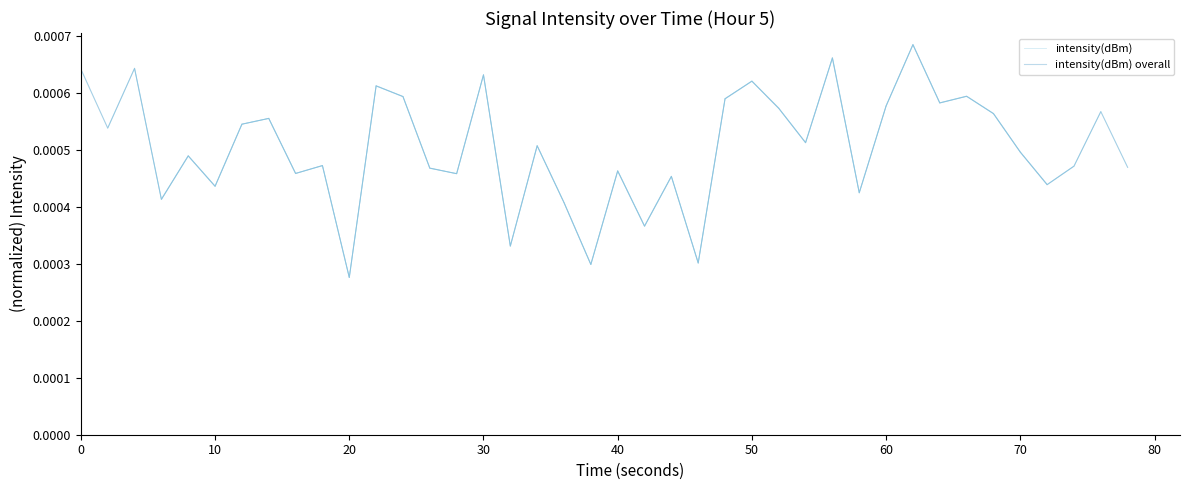

Where is intensity(dBm) overall nearest to the value 0?

20